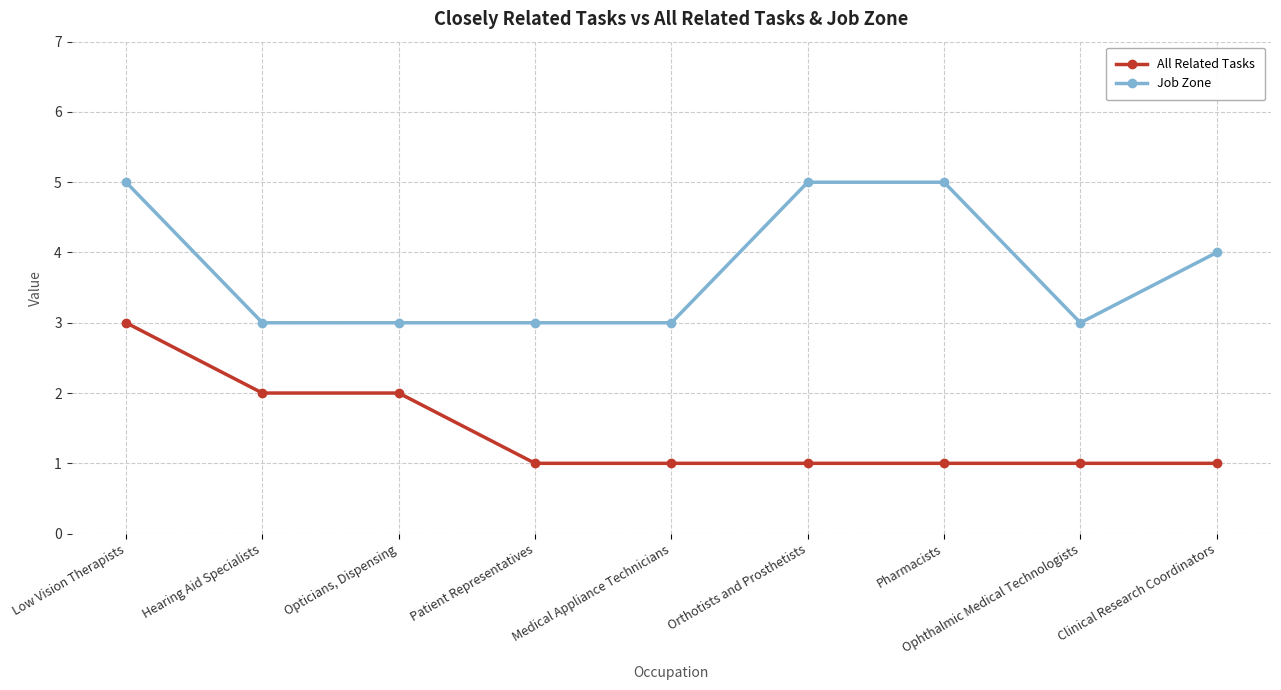

What are all the series names shown in the legend?

All Related Tasks, Job Zone